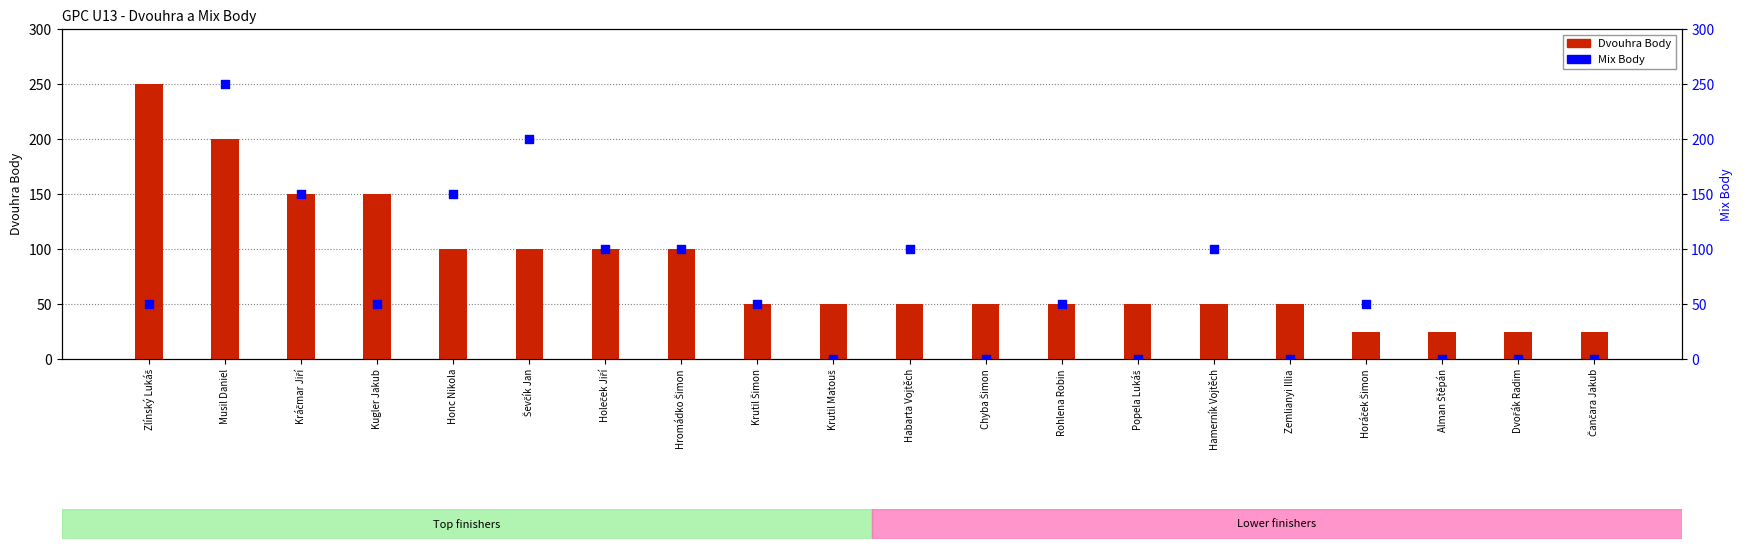

Which series has the largest total across all categories?

Dvouhra Body